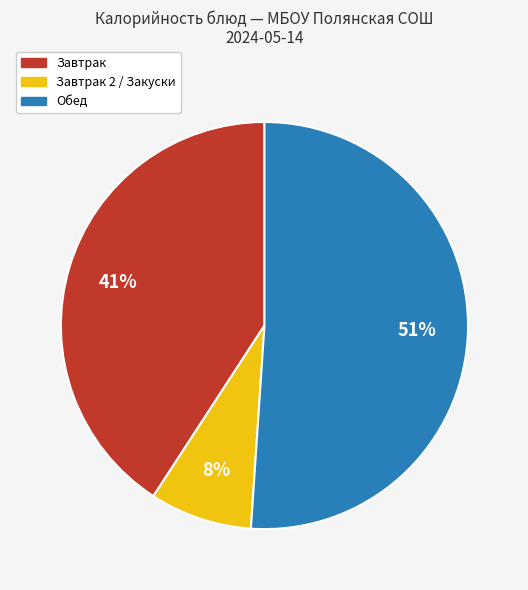

How many segments does this pie chart have?

3